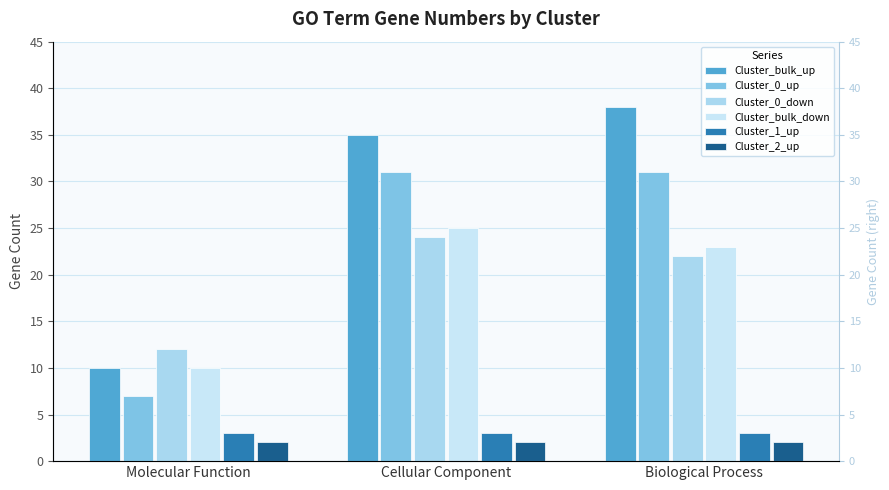

Which series has the widest spread of values?

Cluster_bulk_up